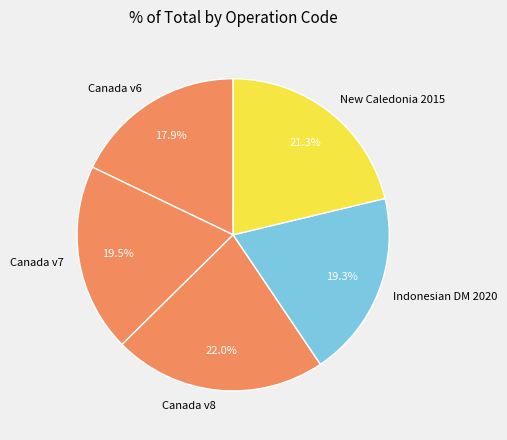

To the nearest percent, what is the average slice percentage?

20%